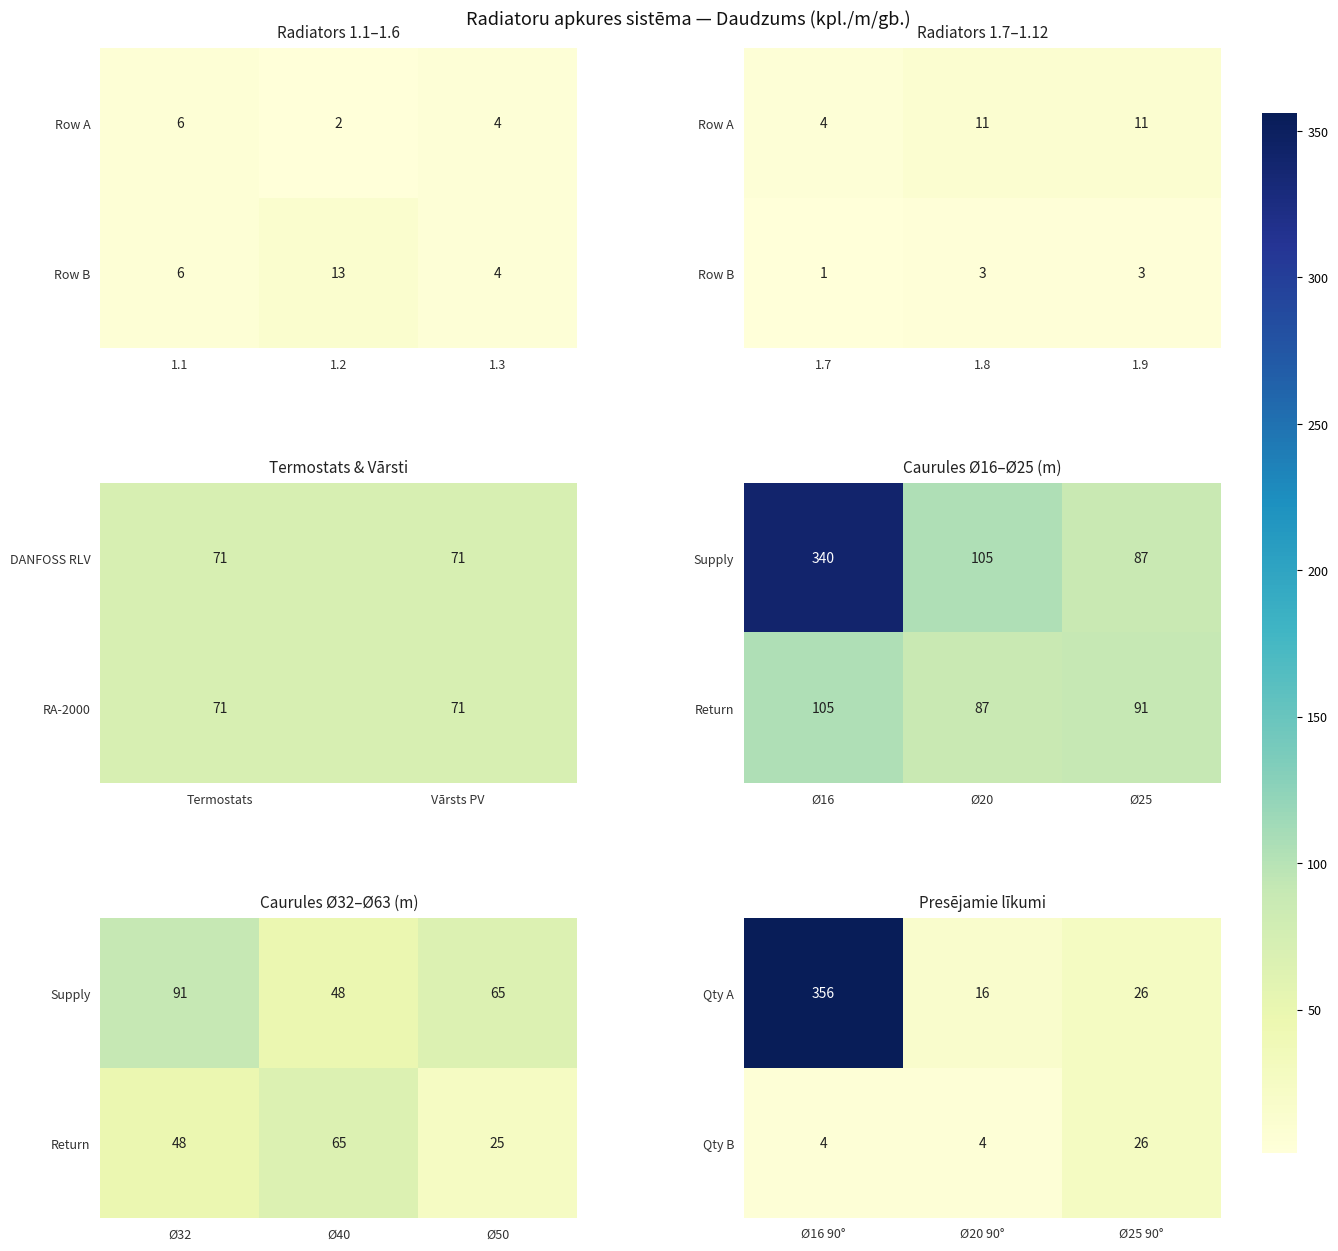

What is the difference between the Qty B values at Ø20 90° and Ø25 90°?

22